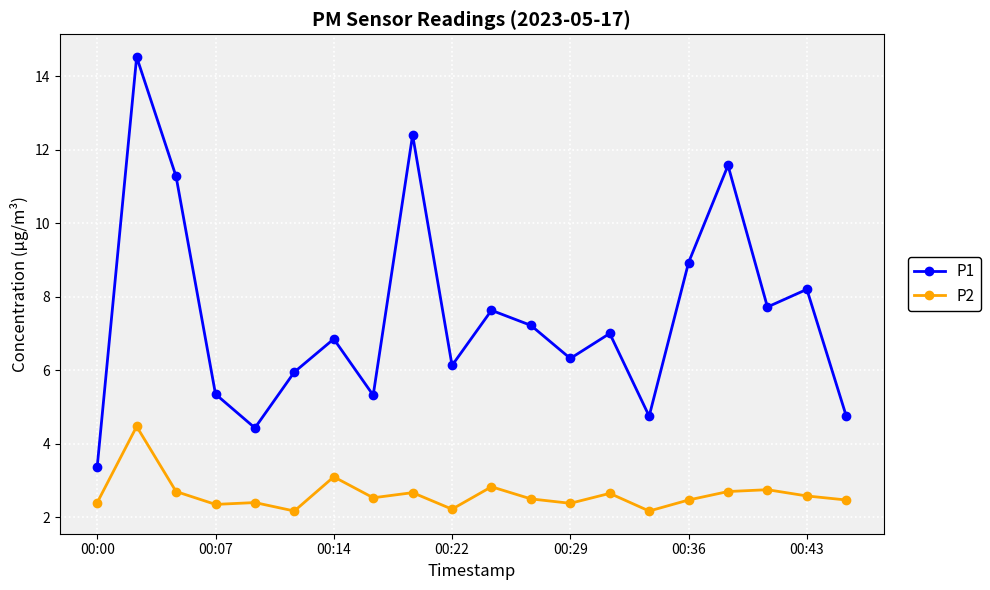

True or false: P2 and P1 intersect in this chart.

False